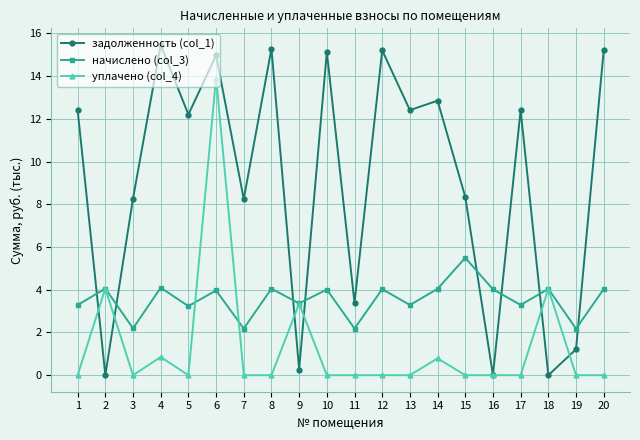

At which label does задолженность (col_1) reach its peak?

4